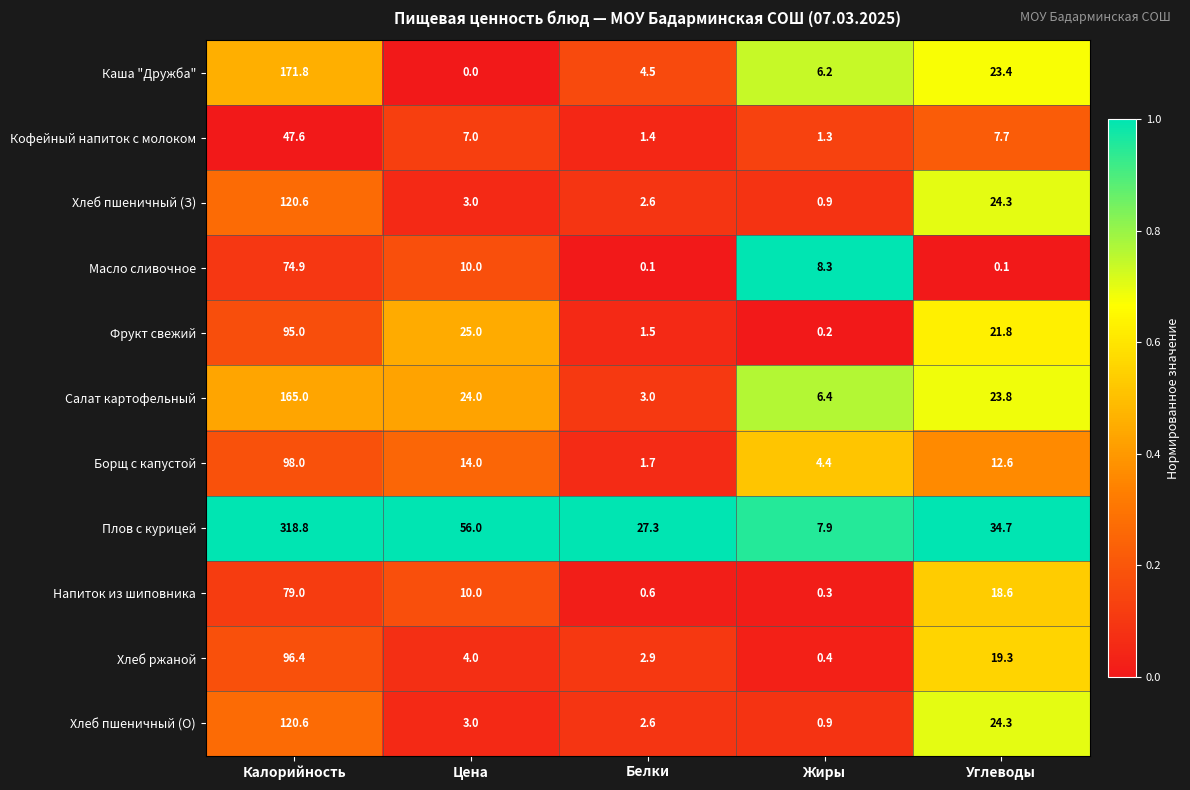

What is the difference between the highest and lowest values at Белки?

27.2